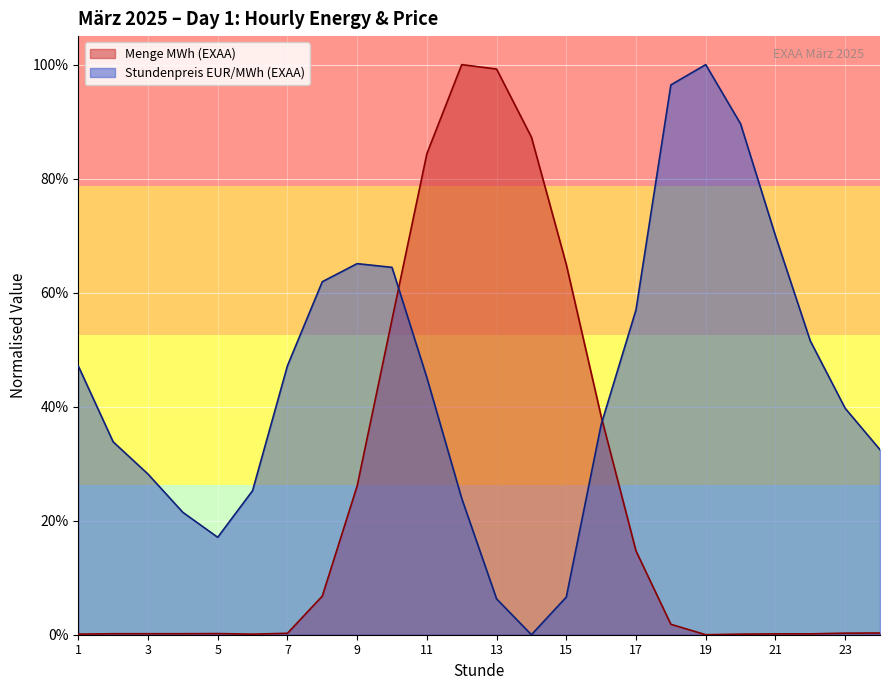

Reading left to right, extract all data points from this chart.

Menge MWh (EXAA): 1=0.0	2=0.0	3=0.0	4=0.0	5=0.0	6=0.0	7=0.0	8=0.1	9=0.3	10=0.6	11=0.8	12=1.0	13=1.0	14=0.9	15=0.6	16=0.4	17=0.1	18=0.0	19=0.0	20=0.0	21=0.0	22=0.0	23=0.0	24=0.0
Stundenpreis EUR/MWh (EXAA): 1=0.5	2=0.3	3=0.3	4=0.2	5=0.2	6=0.3	7=0.5	8=0.6	9=0.7	10=0.6	11=0.5	12=0.2	13=0.1	14=0.0	15=0.1	16=0.4	17=0.6	18=1.0	19=1.0	20=0.9	21=0.7	22=0.5	23=0.4	24=0.3